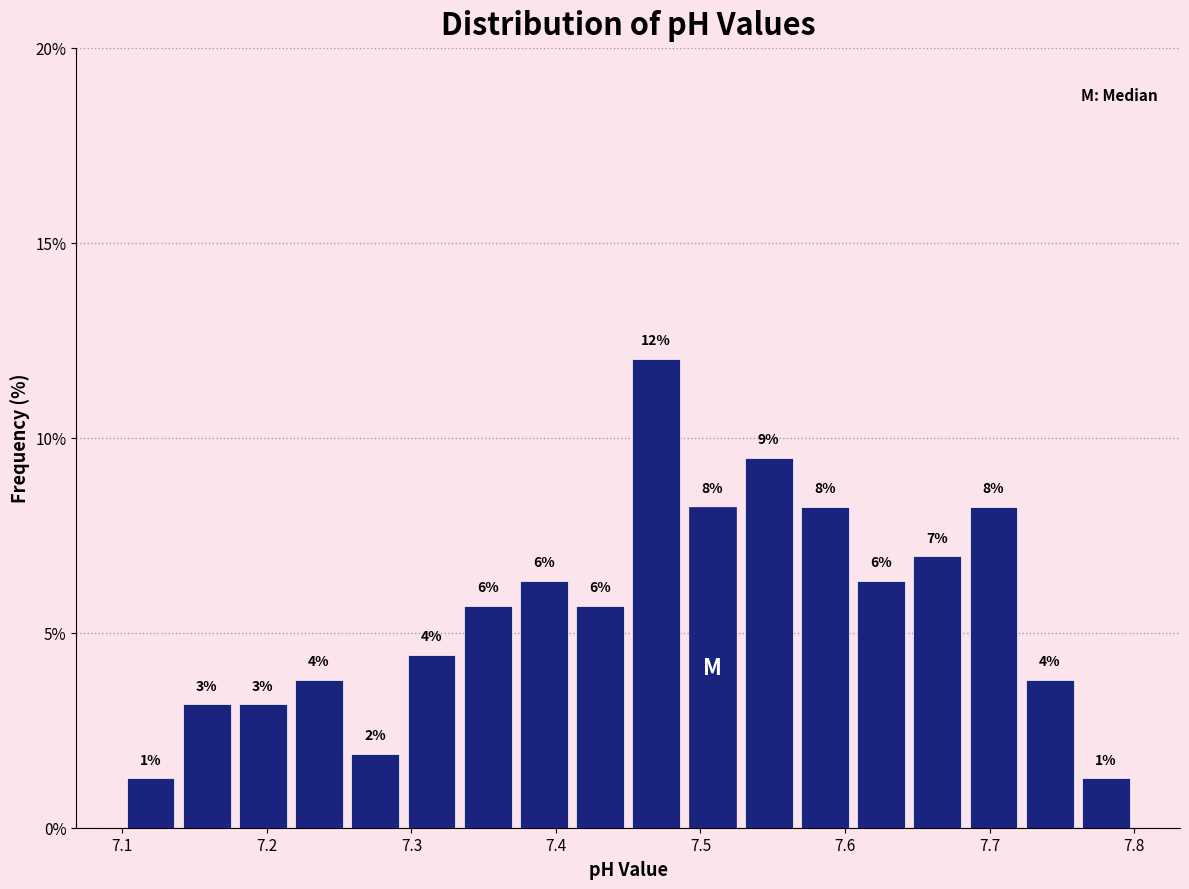

Around what value on the x-axis is the tallest bar? Give the approximate position of its centre, as read against the axis.

7.47